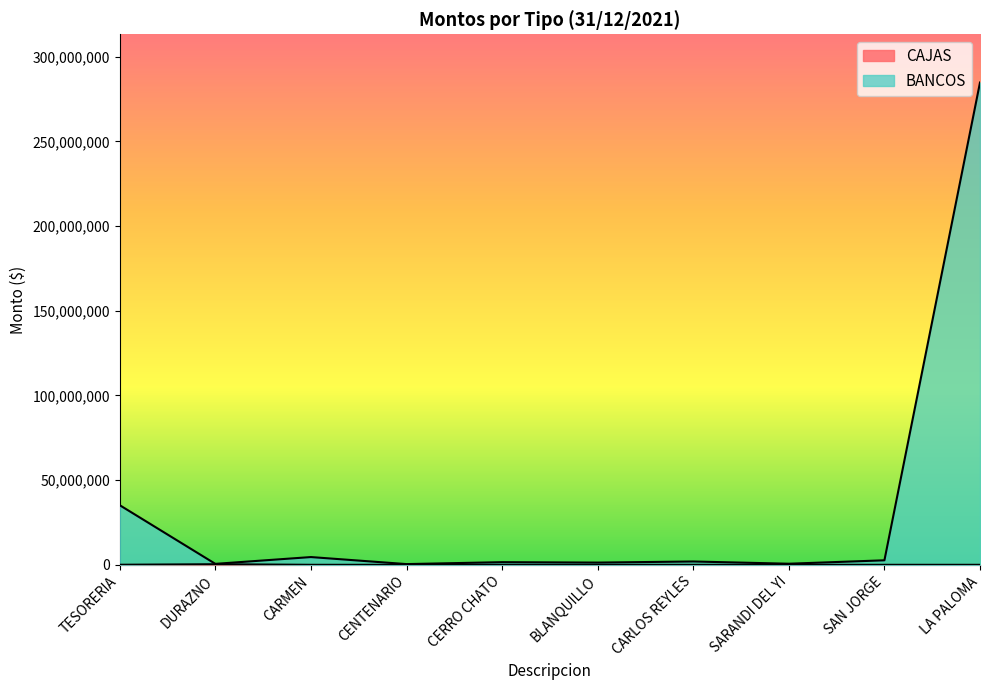

The CAJAS series shows 40000 at TESORERIA. True or false?

True